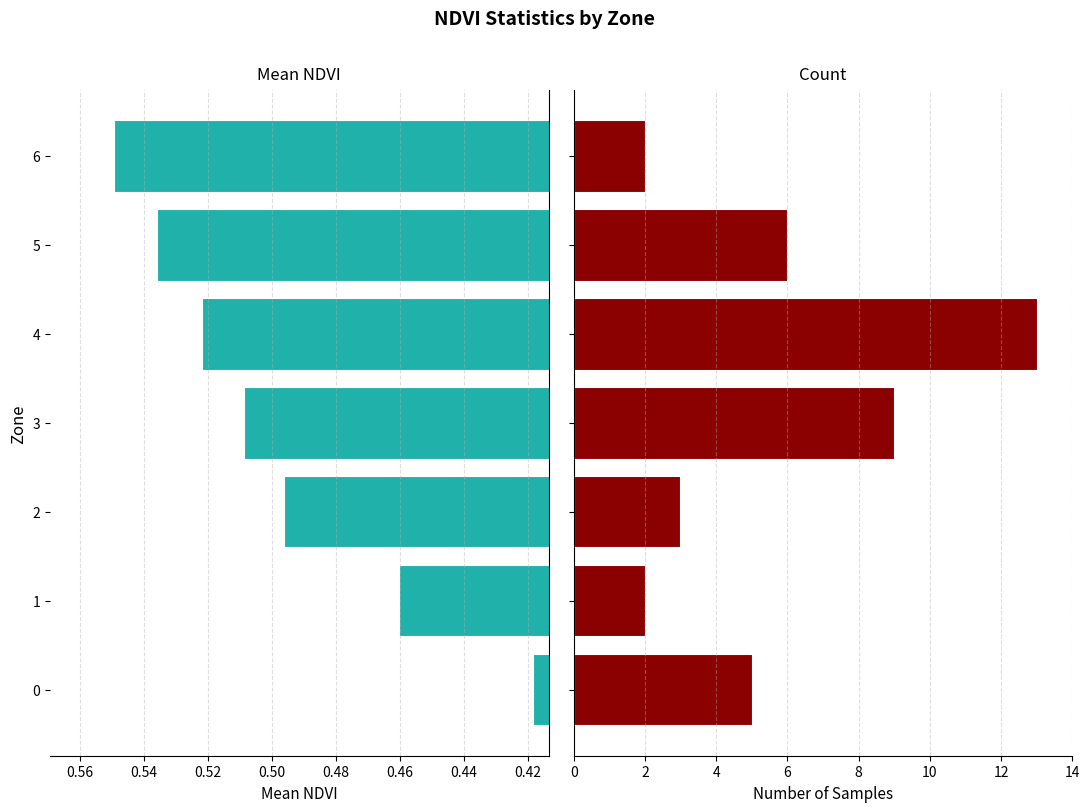

Are the bars horizontal?

Yes